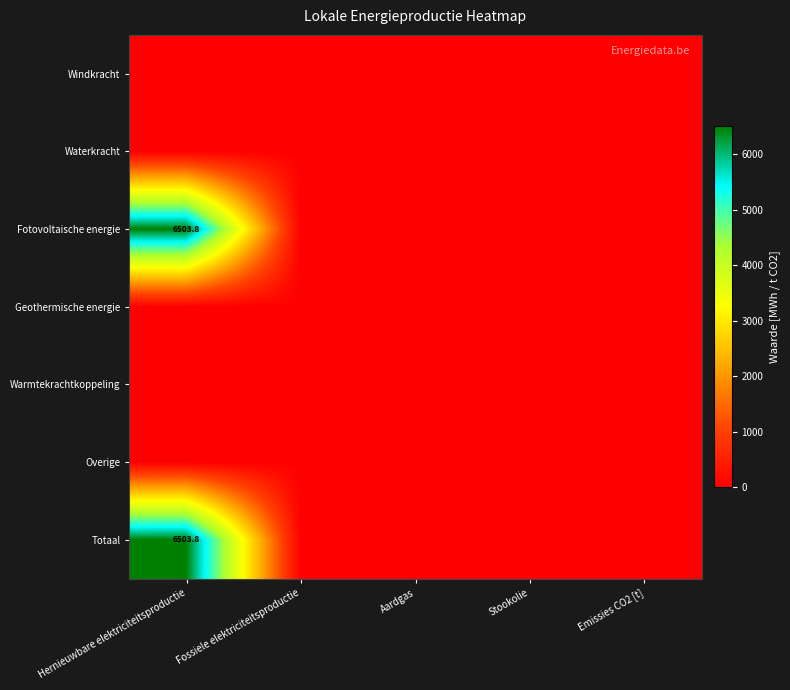

At Fossiele elektriciteitsproductie, list the series in order from smallest to largest.

Windkracht, Waterkracht, Fotovoltaische energie, Geothermische energie, Warmtekrachtkoppeling, Overige, Totaal